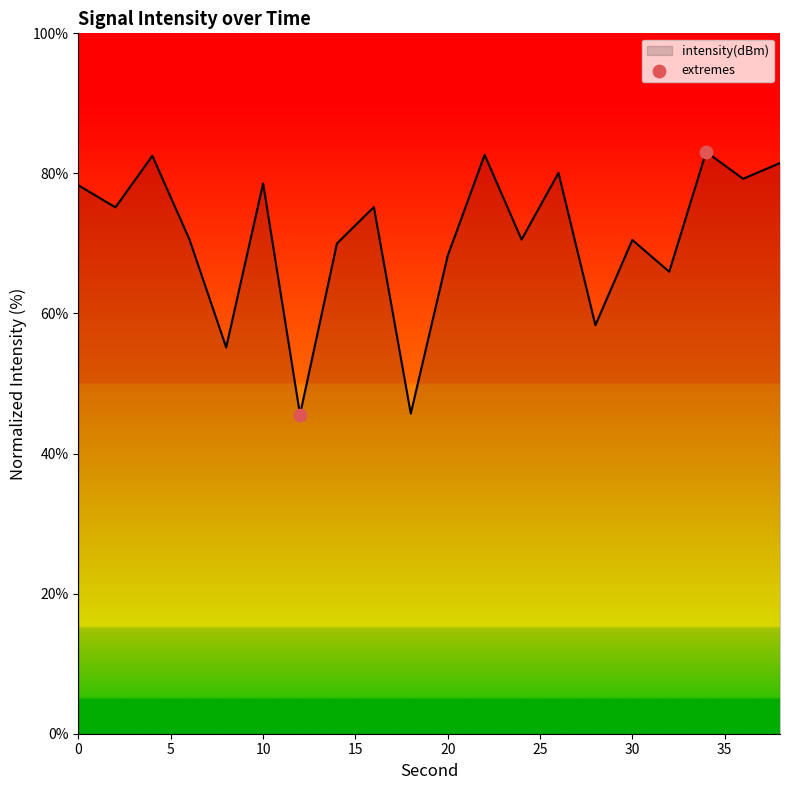

What is the smallest value displayed?

45.6